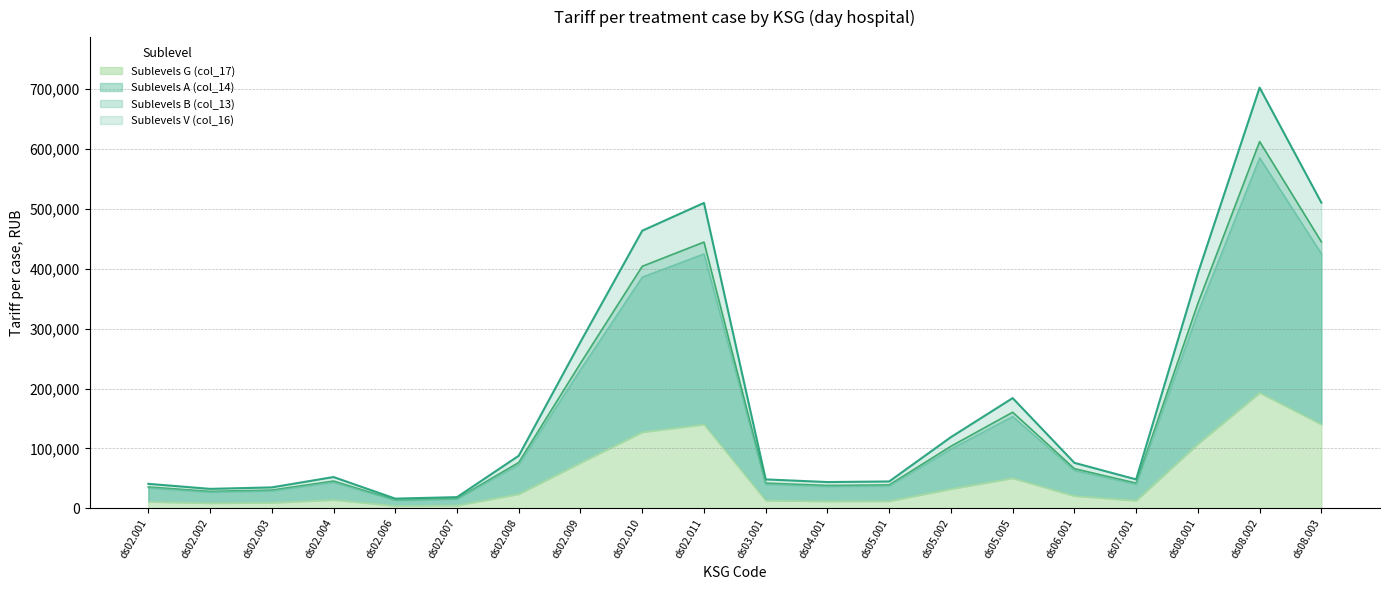

Which category has the lowest value across all series?

ds02.006